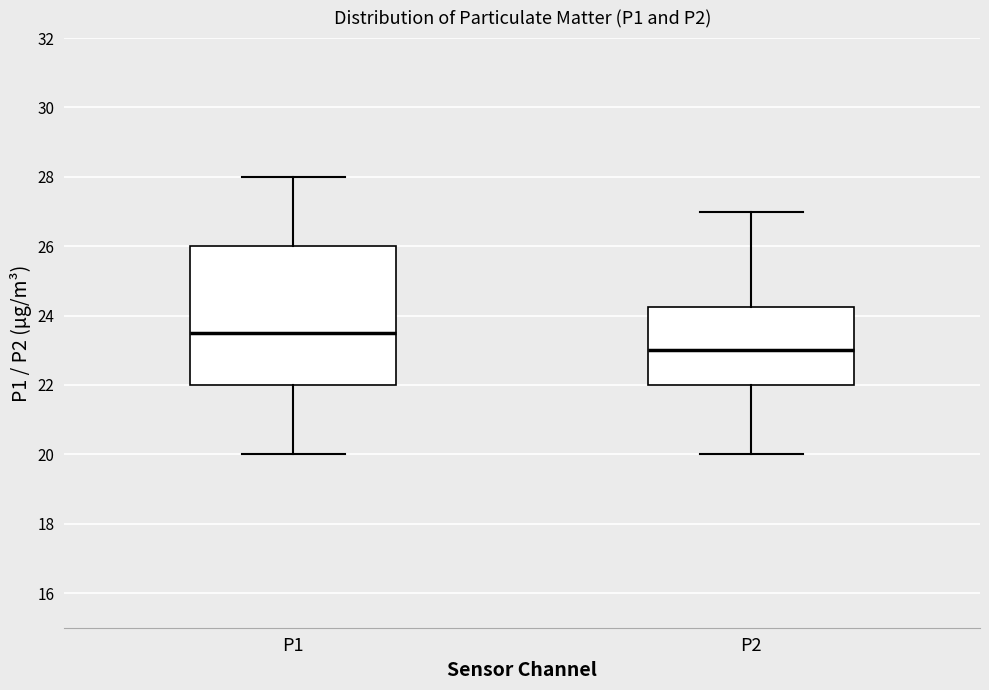

Reading left to right, read every box against the y-axis: the position of its median line, the range the box covers, and the ends of its whiskers. The values are not printed on the chart, so give them approximately, as read against the axis.

P1: median 23.6, box 22.0 to 26.0, whiskers 20.0 to 28.0
P2: median 23.0, box 22.0 to 24.2, whiskers 20.0 to 27.0